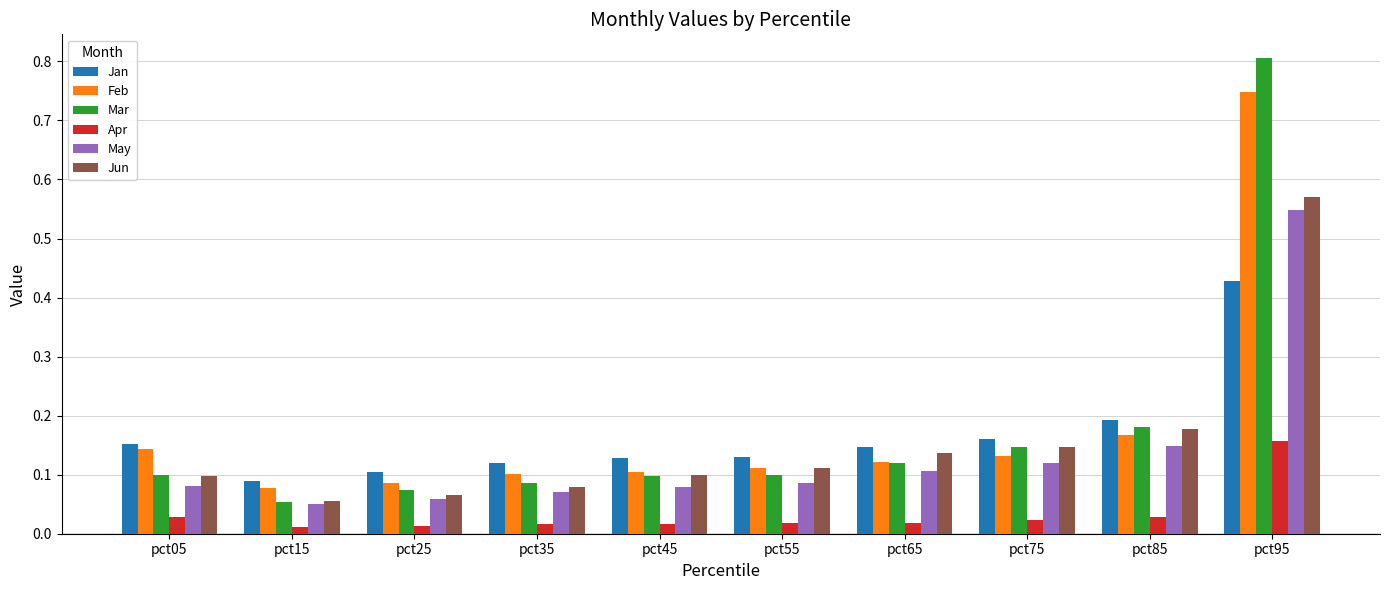

What is the sum of all Apr values?

0.3